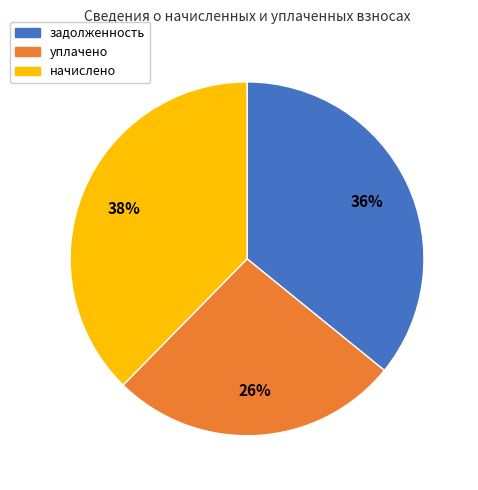

Is it true that задолженность is 36% of the pie?

True